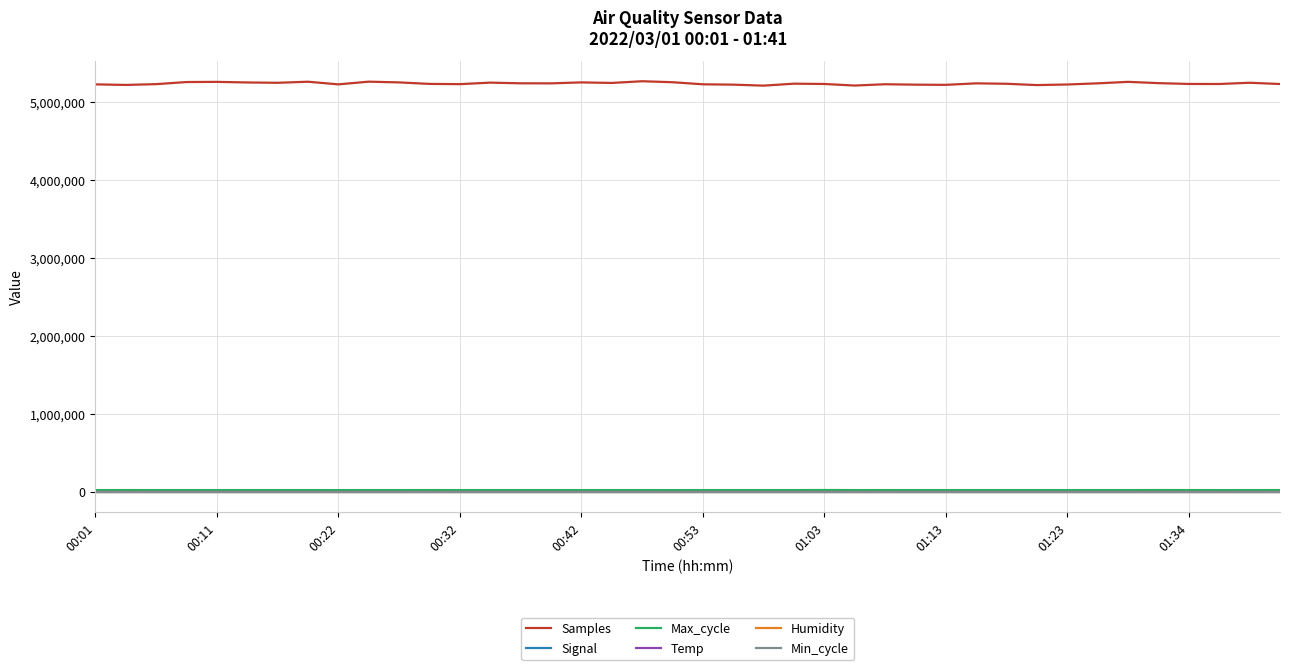

True or false: Humidity and Temp intersect in this chart.

False